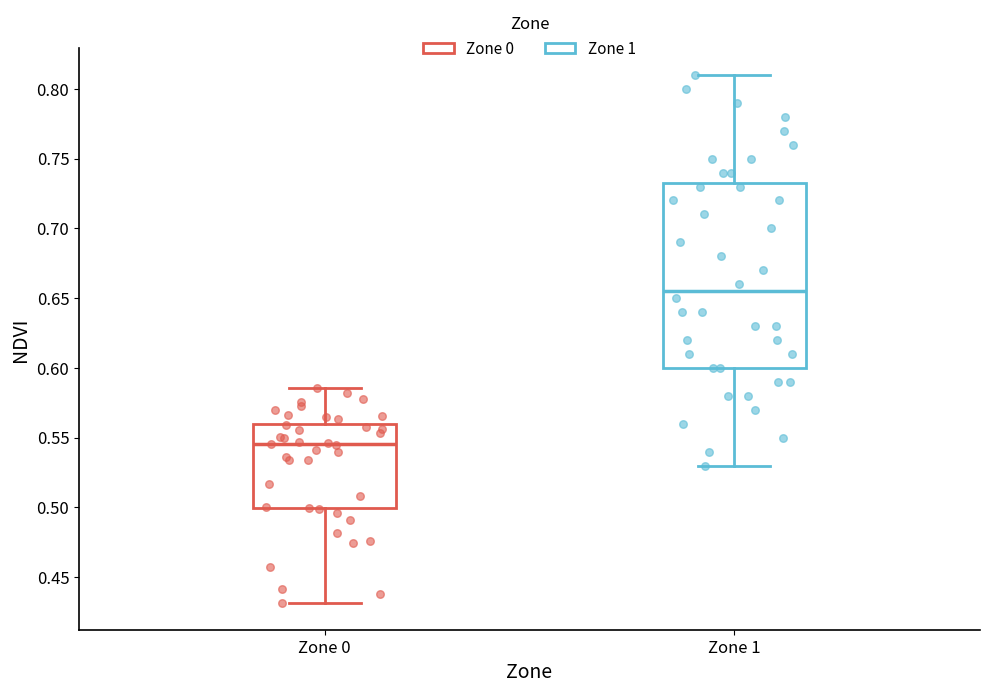

Reading left to right, transcribe this box plot: for each box, give where its median line is, the range the box spans, and where its two whiskers end, as read against the y-axis. The values are not printed on the chart, so give them approximately, as read against the axis.

Zone 0: median 0.545, box 0.500 to 0.560, whiskers 0.430 to 0.585
Zone 1: median 0.655, box 0.600 to 0.735, whiskers 0.530 to 0.810